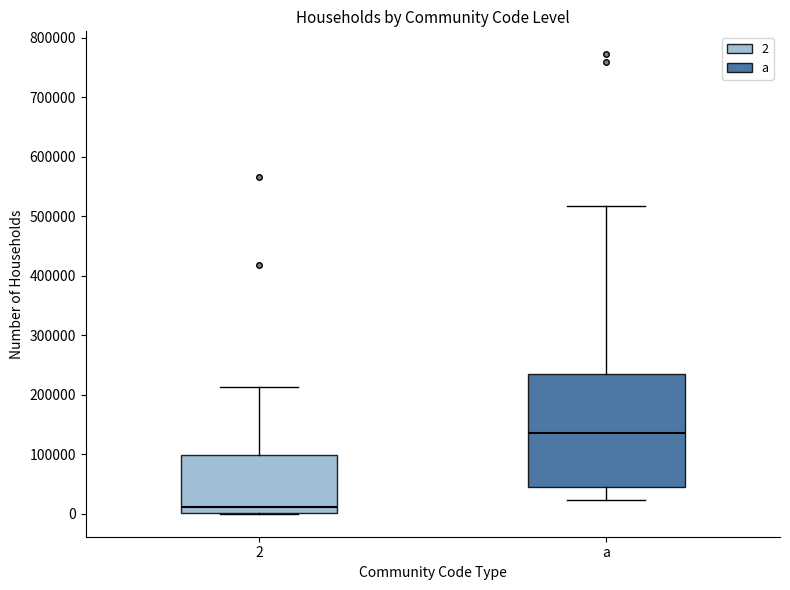

Which box's median line is the lowest?

2